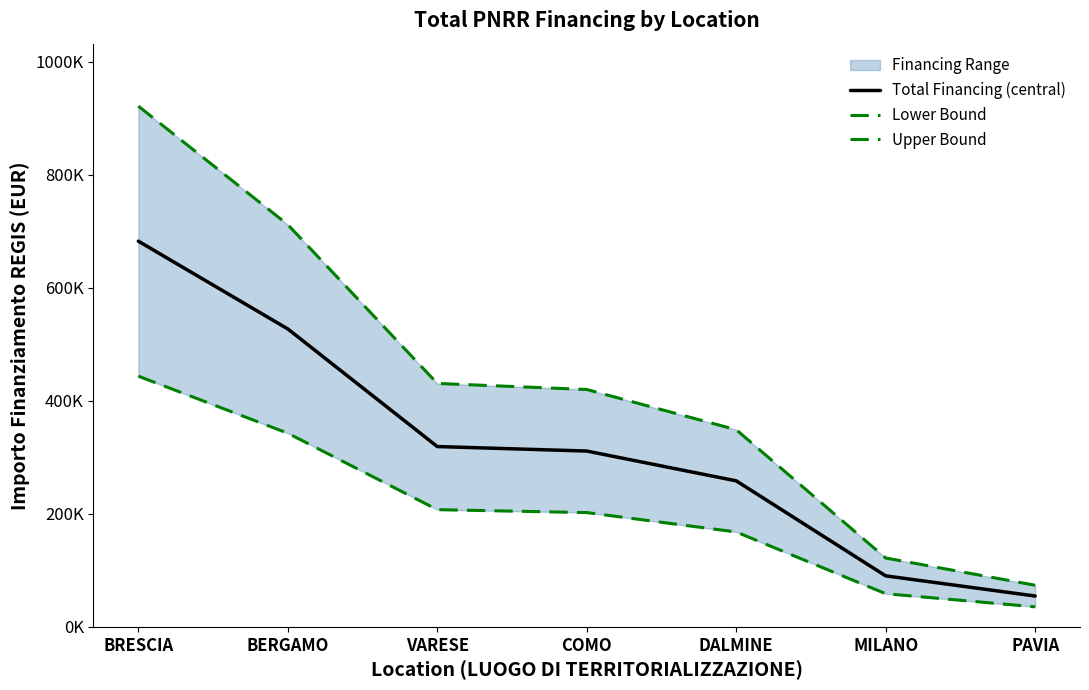

At which category is the sum across all series the highest?

BRESCIA